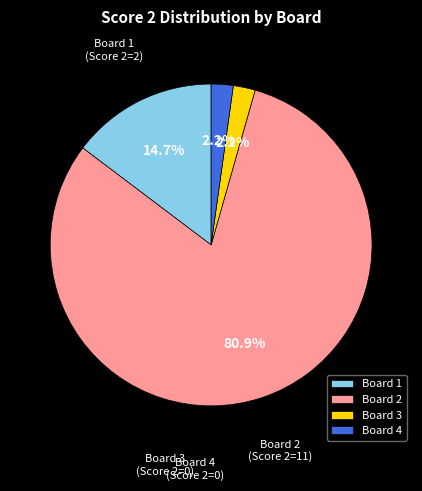

Does any single category account for the majority?

Yes